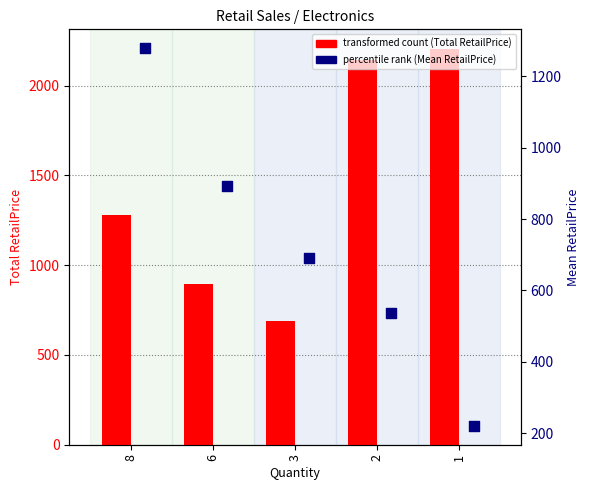

Which series has the largest total across all categories?

transformed count (Total RetailPrice)